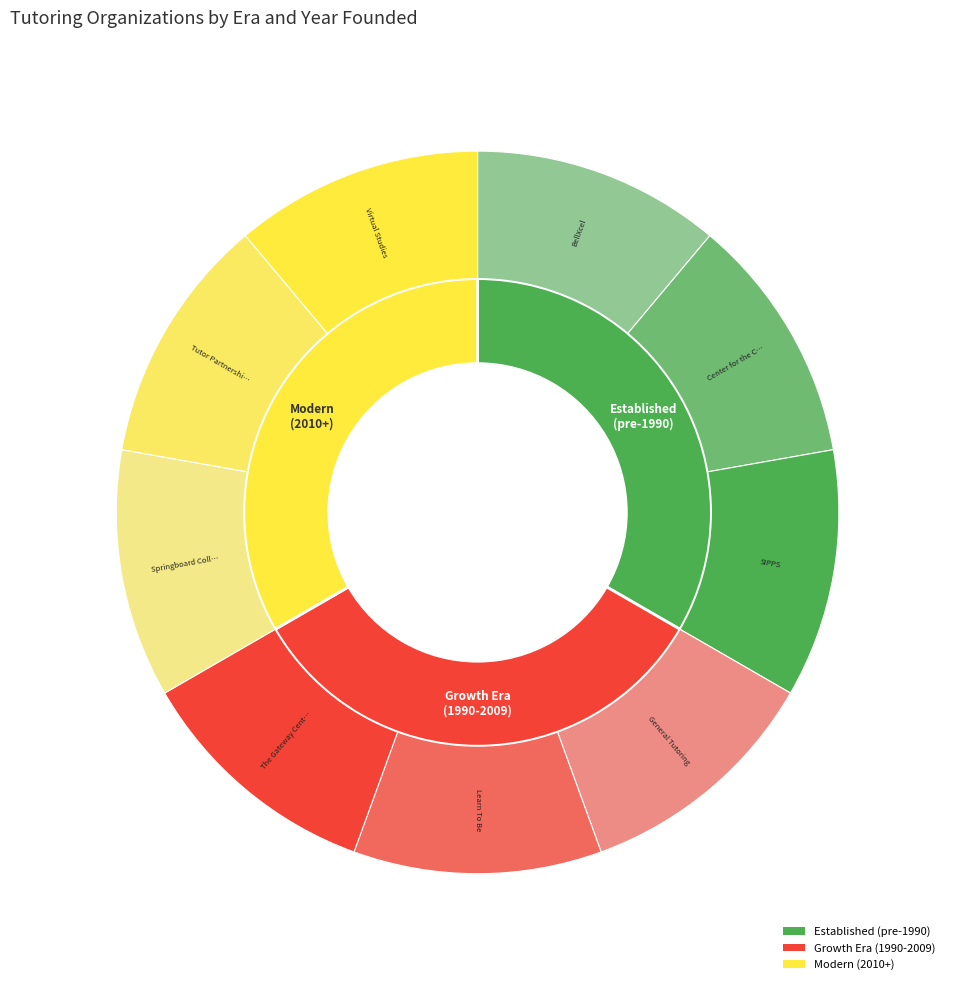

To the nearest percent, what is the average slice percentage?

11%